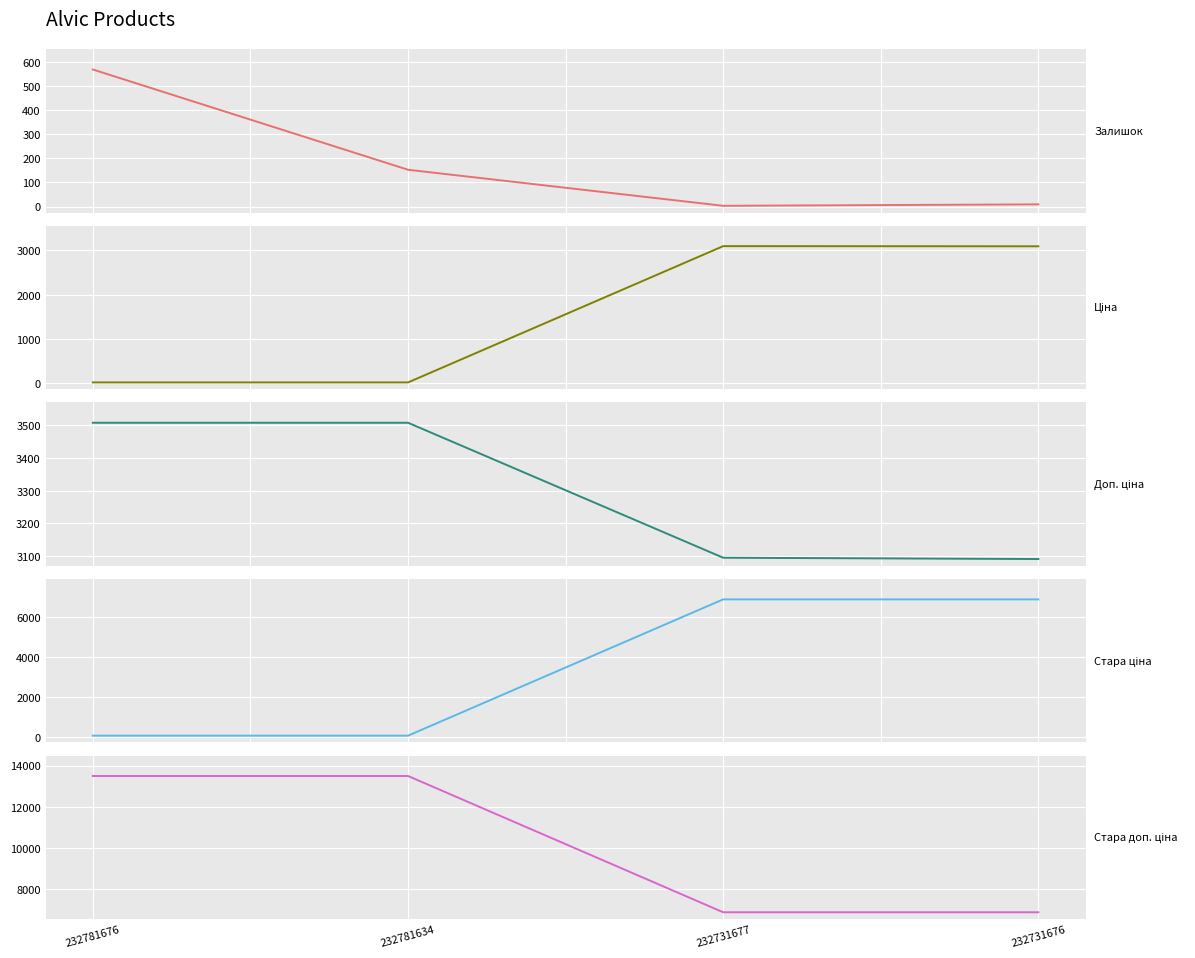

What is the sum of all Стара ціна values?

13858.8